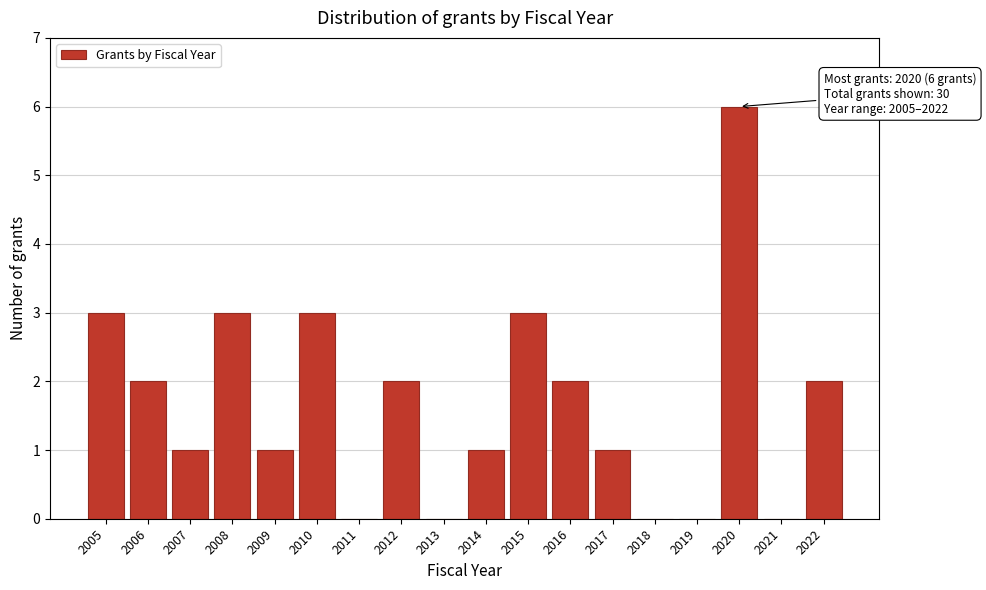

Over which range of the x-axis is the bar tallest?

2019.5 to 2020.5